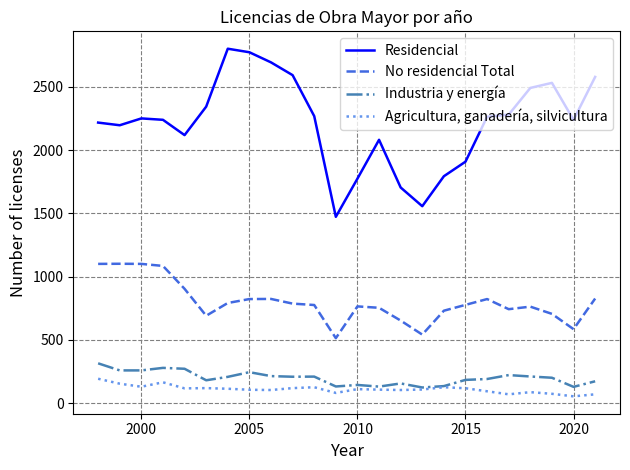

True or false: No residencial Total and Agricultura, ganadería, silvicultura cross at least once.

False